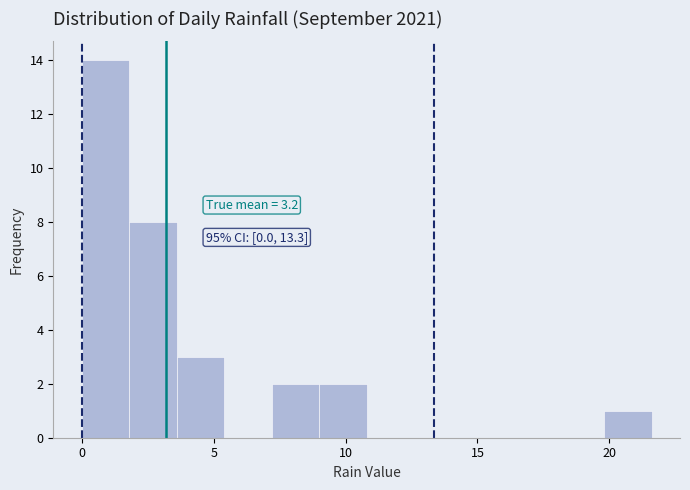

Read against the x-axis, roughly where is the centre of the tallest bar?

1.0